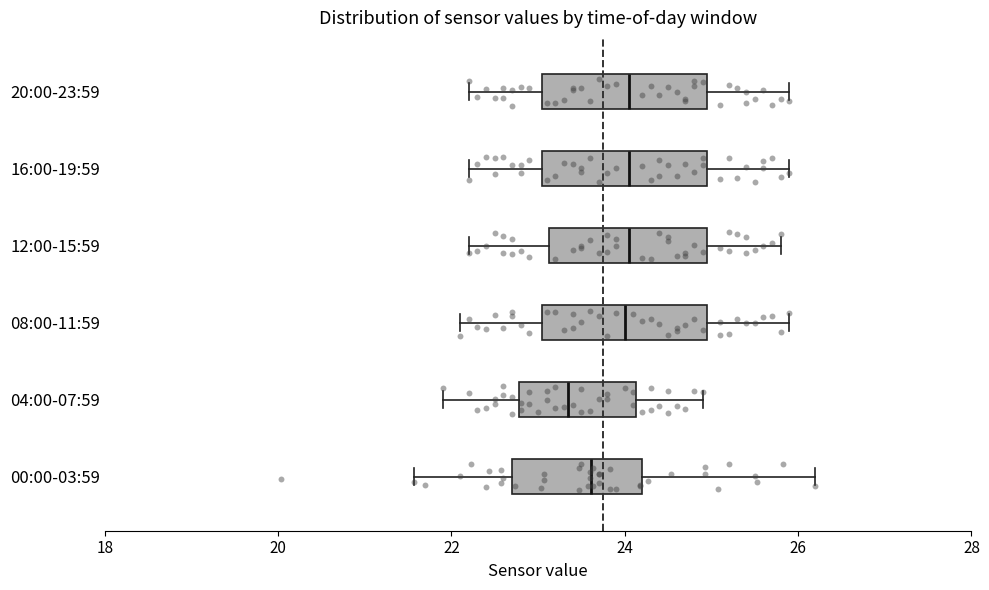

Reading bottom to top, transcribe this box plot: for each box, give where its median line is, the range the box spans, and where its two whiskers end, as read against the x-axis. The values are not printed on the chart, so give them approximately, as read against the axis.

00:00-03:59: median 23.6, box 22.6 to 24.2, whiskers 21.6 to 26.2
04:00-07:59: median 23.4, box 22.8 to 24.2, whiskers 22.0 to 25.0
08:00-11:59: median 24.0, box 23.0 to 25.0, whiskers 22.2 to 26.0
12:00-15:59: median 24.0, box 23.2 to 25.0, whiskers 22.2 to 25.8
16:00-19:59: median 24.0, box 23.0 to 25.0, whiskers 22.2 to 26.0
20:00-23:59: median 24.0, box 23.0 to 25.0, whiskers 22.2 to 26.0